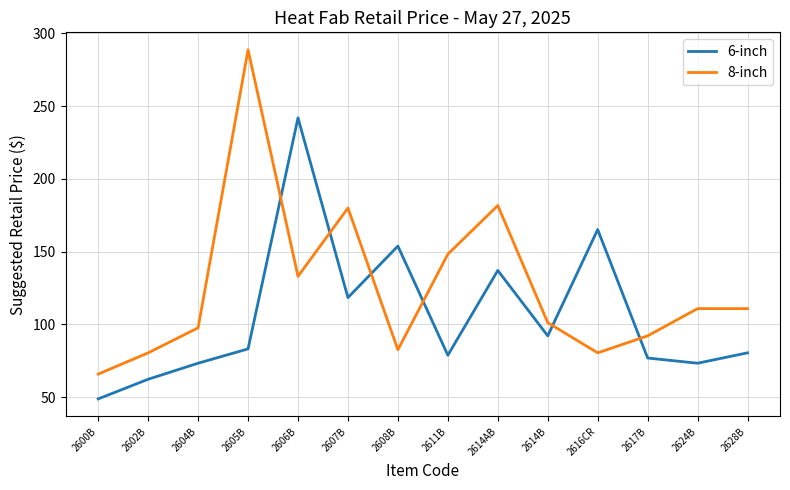

What is the approximate value of 8-inch at 2628B?

110.8